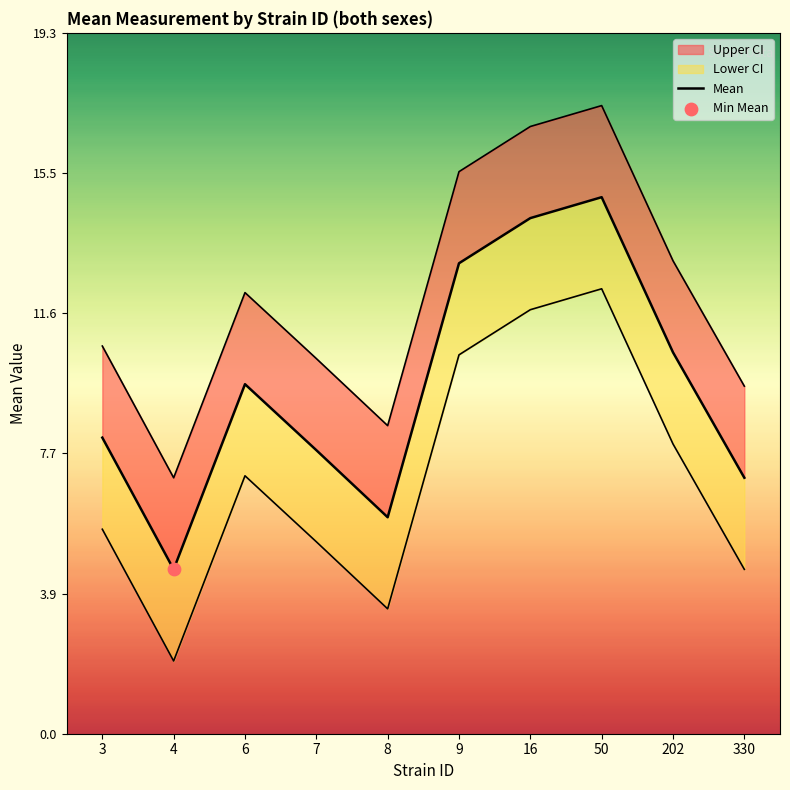

Approximately how many times larger is the value at 8 compared to 50?

0.4